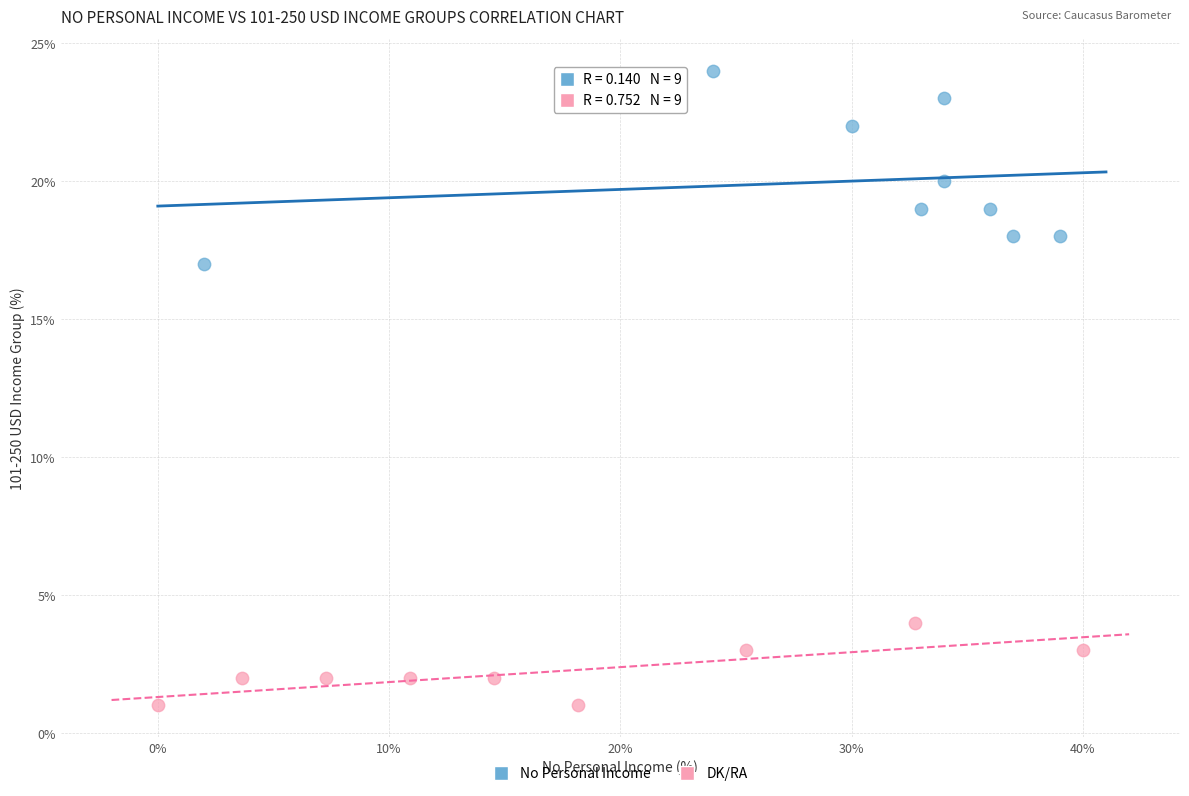

Which series contains the highest Y value?

No Personal Income